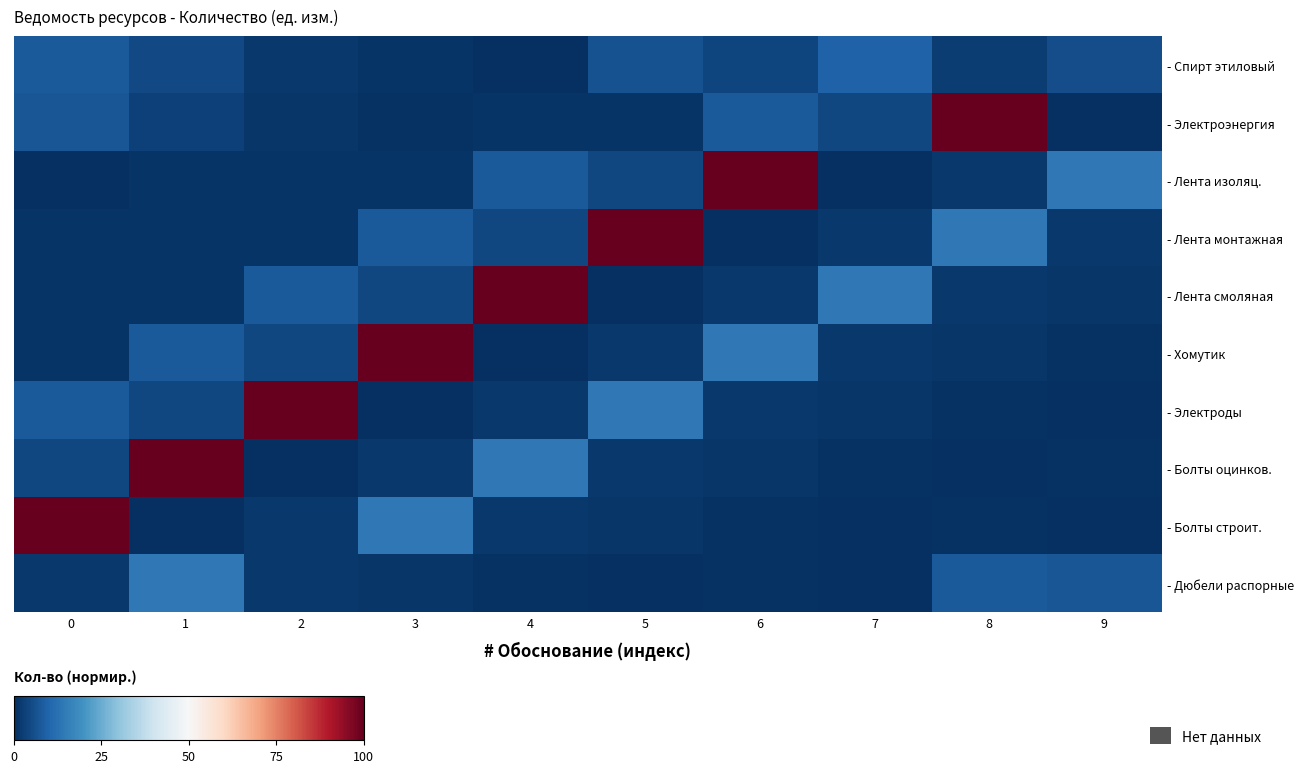

At which category is the sum across all series the highest?

1